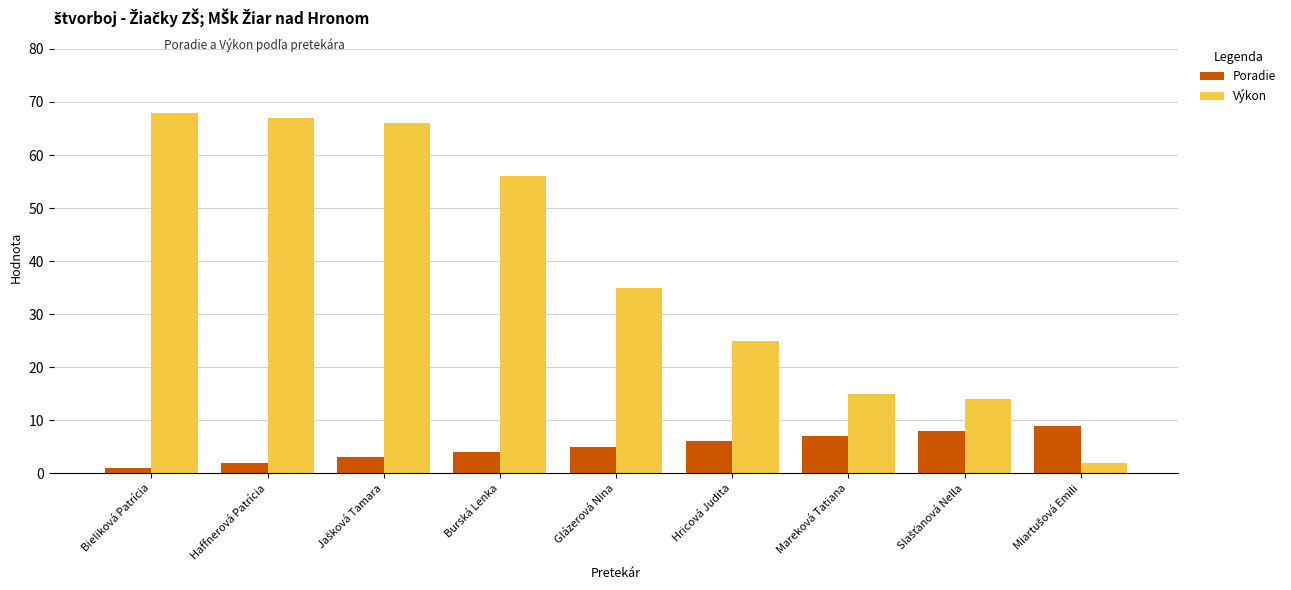

What is the difference between the highest and lowest values at Haffnerová Patrícia?

65